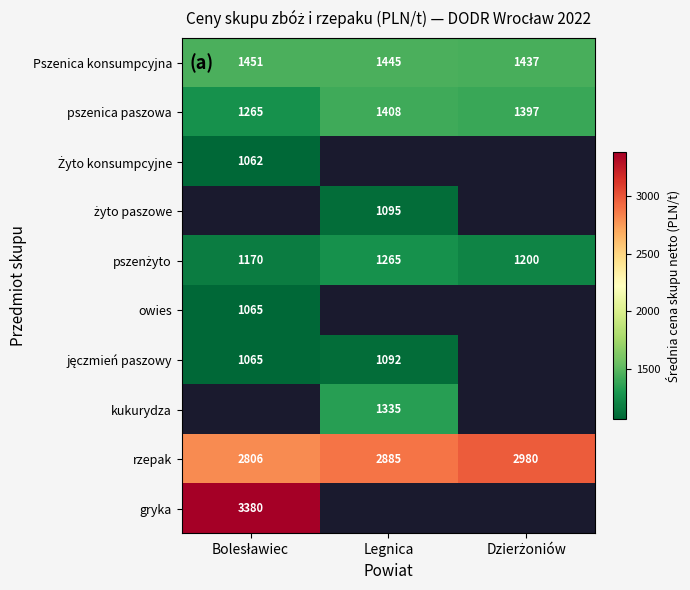

What is the difference between the maximum and second lowest values in the rzepak series?

95